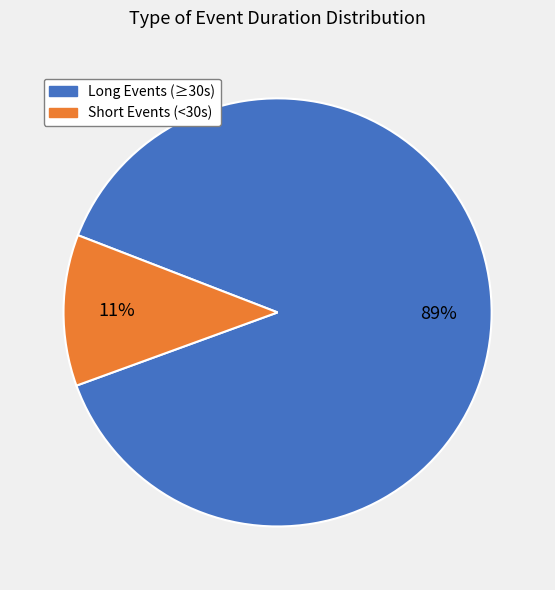

Does any single category account for the majority?

Yes